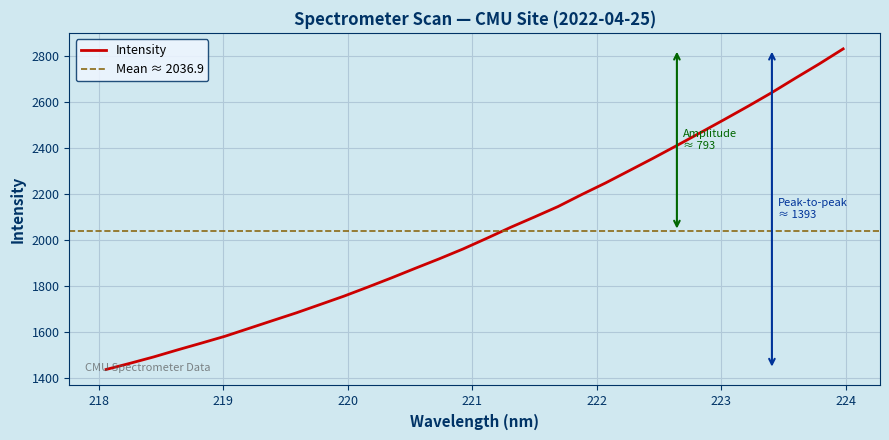

What is the value of the 5th point from the left?

1551.4